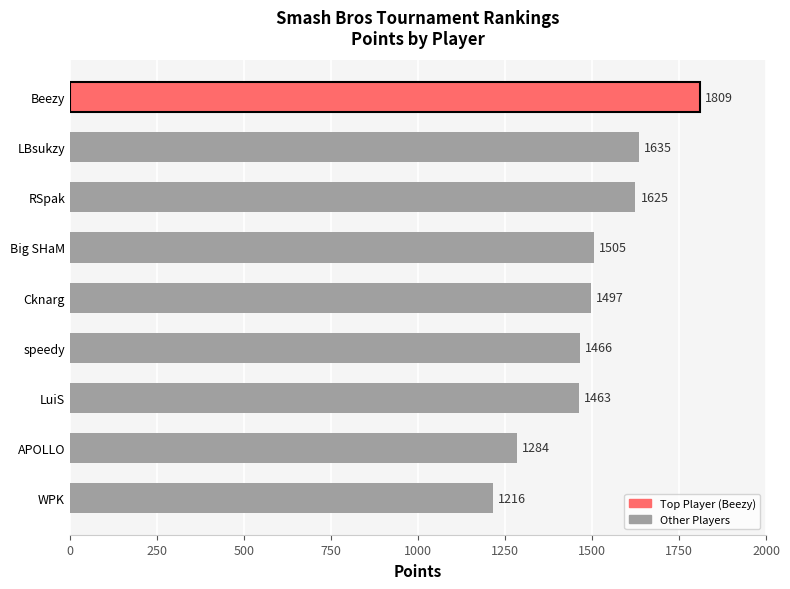

What is the label of the 5th bar from the top?

Cknarg